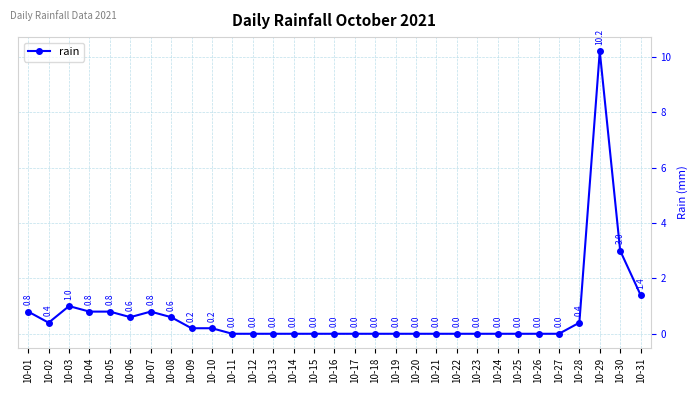

Reading left to right, transcribe all the data shown in this chart.

10-01=0.8	10-02=0.4	10-03=1.0	10-04=0.8	10-05=0.8	10-06=0.6	10-07=0.8	10-08=0.6	10-09=0.2	10-10=0.2	10-11=0.0	10-12=0.0	10-13=0.0	10-14=0.0	10-15=0.0	10-16=0.0	10-17=0.0	10-18=0.0	10-19=0.0	10-20=0.0	10-21=0.0	10-22=0.0	10-23=0.0	10-24=0.0	10-25=0.0	10-26=0.0	10-27=0.0	10-28=0.4	10-29=10.2	10-30=3.0	10-31=1.4